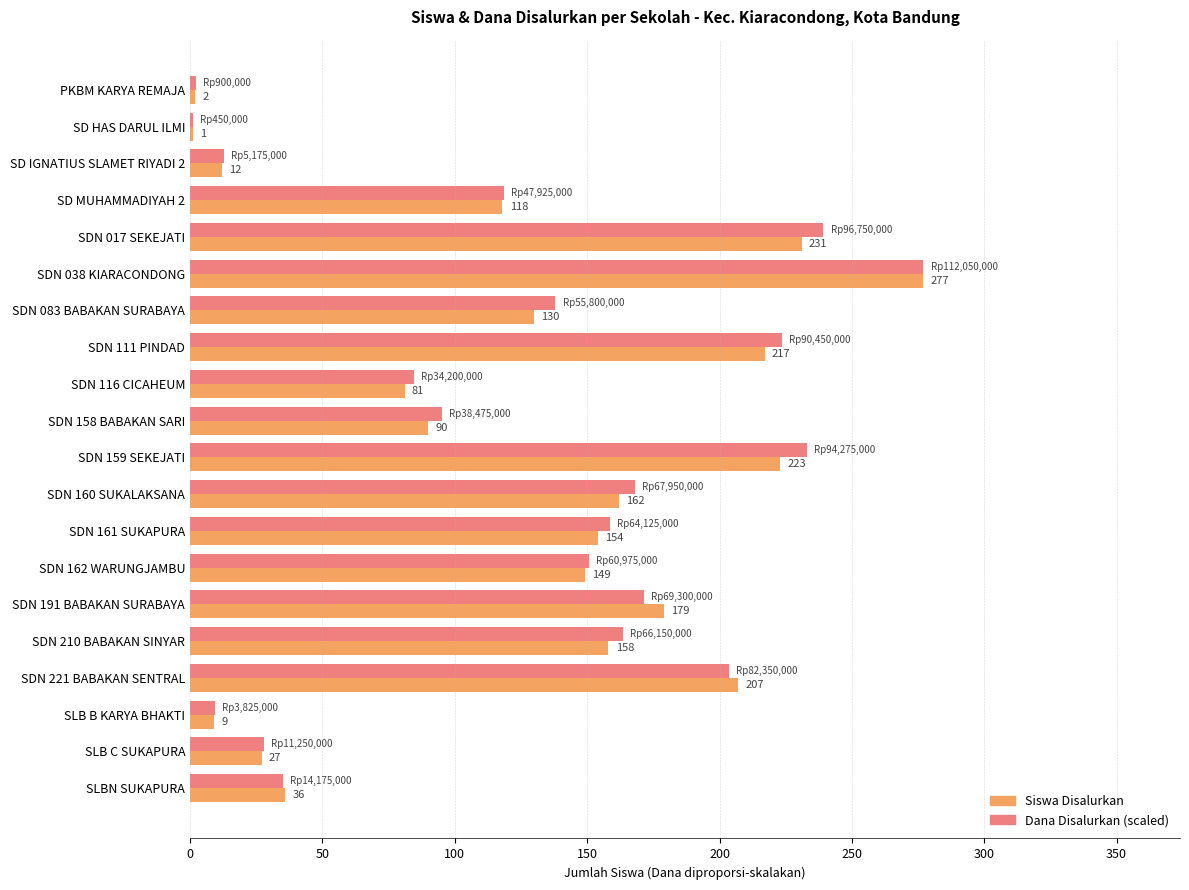

How many series are shown in this chart?

2